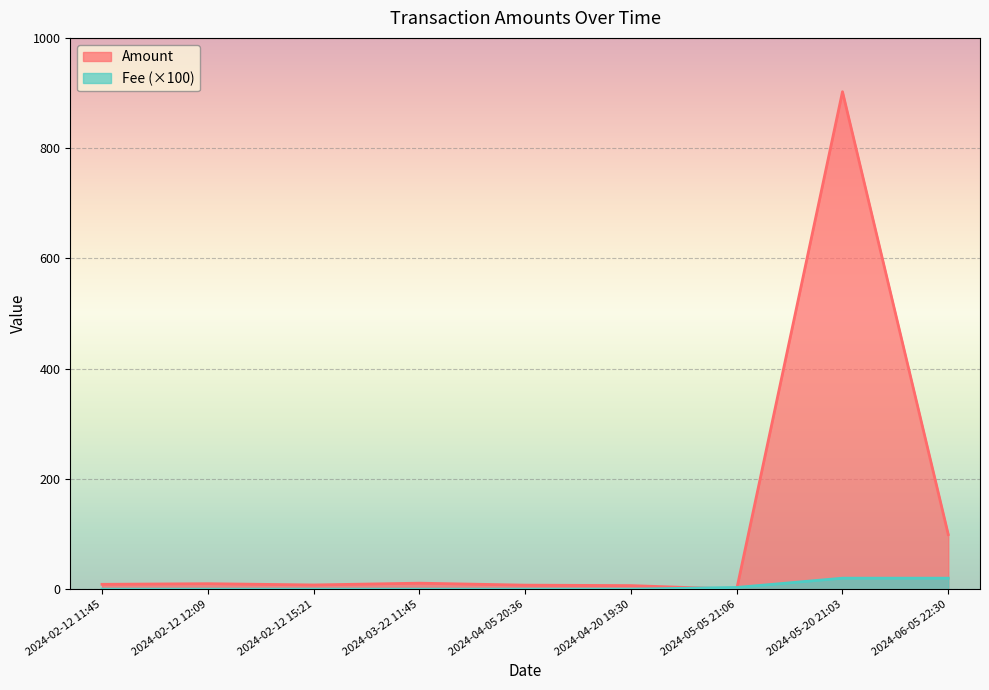

Reading left to right, what are all the values shown in this chart?

Amount: 2024-02-12 11:45=8.9	2024-02-12 12:09=10.0	2024-02-12 15:21=7.7	2024-03-22 11:45=10.9	2024-04-05 20:36=7.4	2024-04-20 19:30=6.5	2024-05-05 21:06=0.0	2024-05-20 21:03=902.4	2024-06-05 22:30=99.1
Fee: 2024-02-12 11:45=0.1	2024-02-12 12:09=0.1	2024-02-12 15:21=0.1	2024-03-22 11:45=0.1	2024-04-05 20:36=0.1	2024-04-20 19:30=0.1	2024-05-05 21:06=3.2	2024-05-20 21:03=20.0	2024-06-05 22:30=20.0